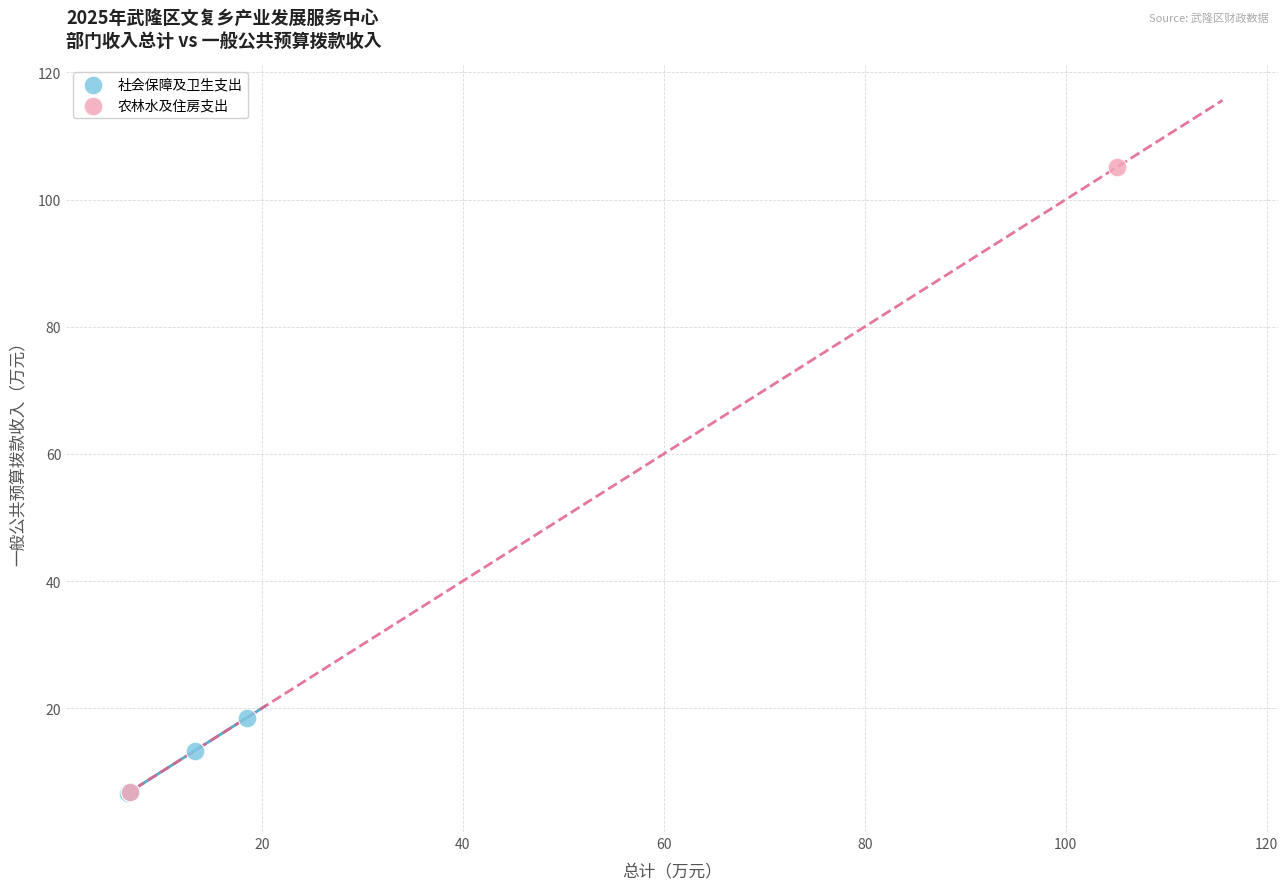

What are all the series names shown in the legend?

社会保障及卫生支出, 农林水及住房支出